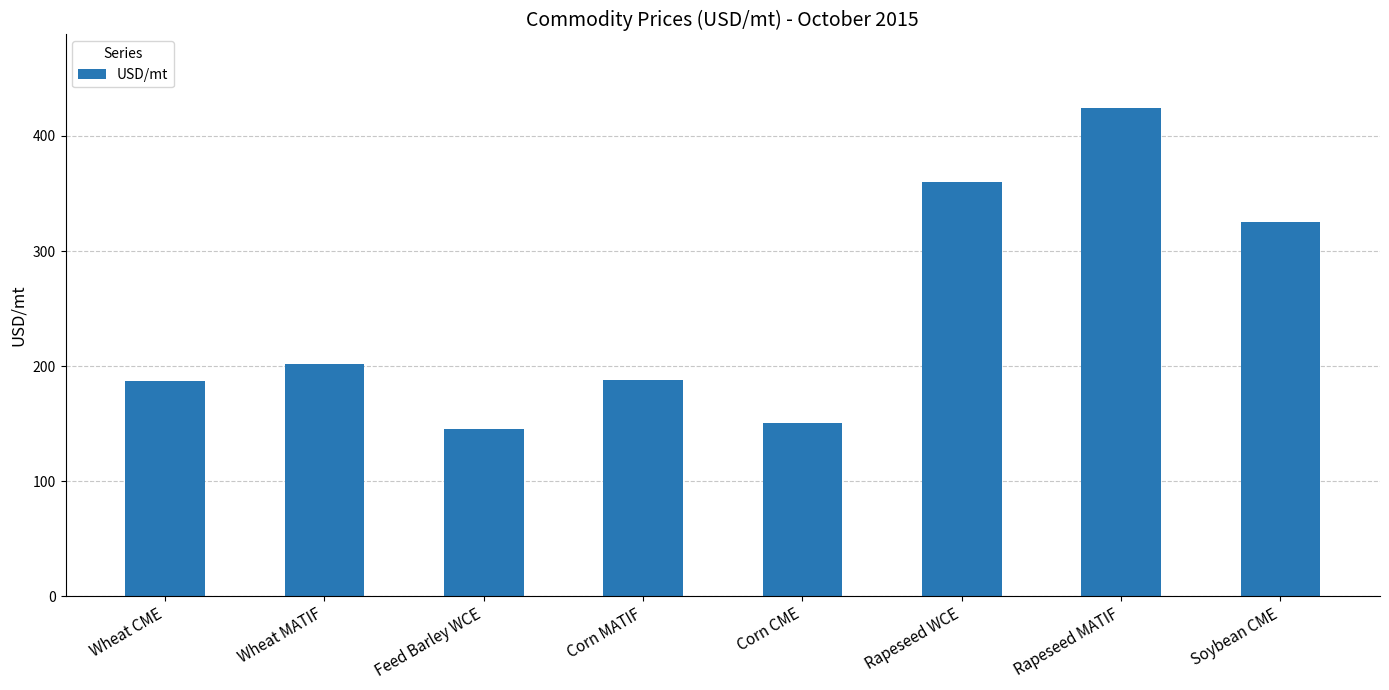

The value at Rapeseed MATIF is 424.5. True or false?

True